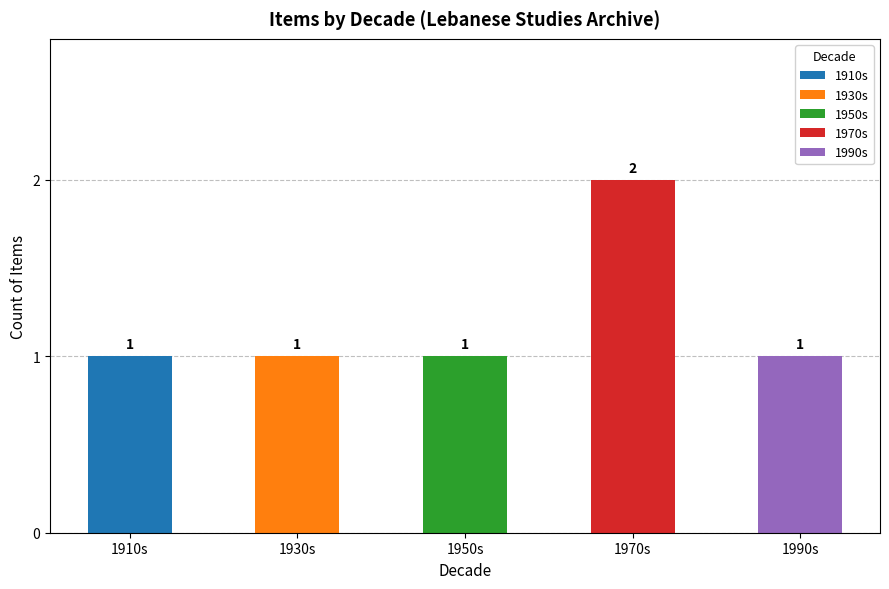

What is the difference between the maximum and minimum values?

1